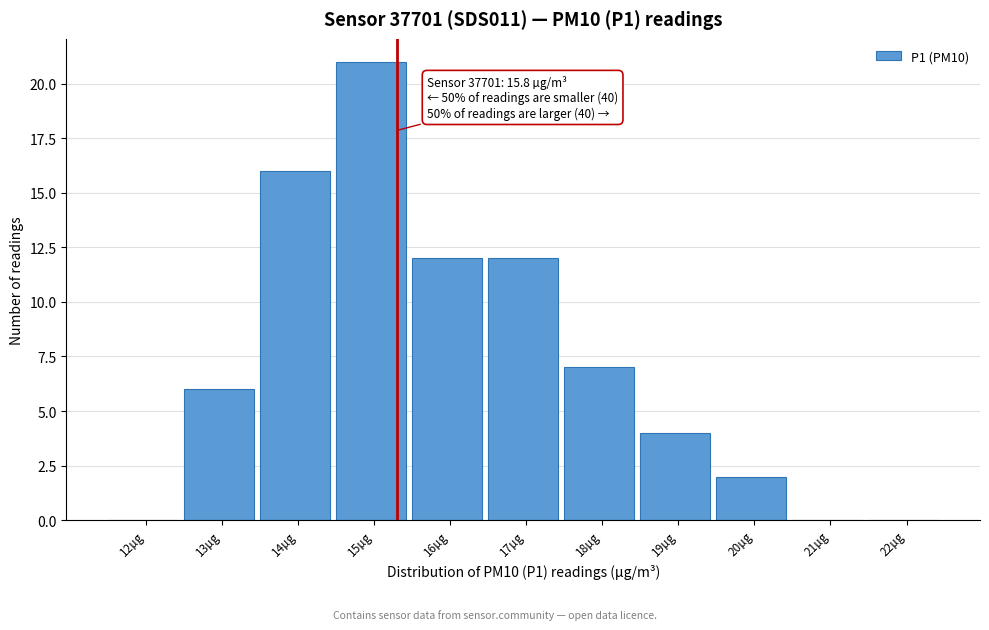

Reading right to left, transcribe all the data shown in this chart.

22µg=0	21µg=0	20µg=2	19µg=4	18µg=7	17µg=12	16µg=12	15µg=21	14µg=16	13µg=6	12µg=0